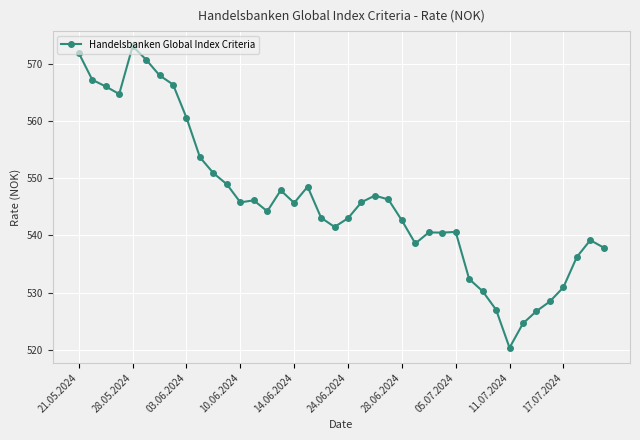

At which label does the data first exceed 545?

21.05.2024